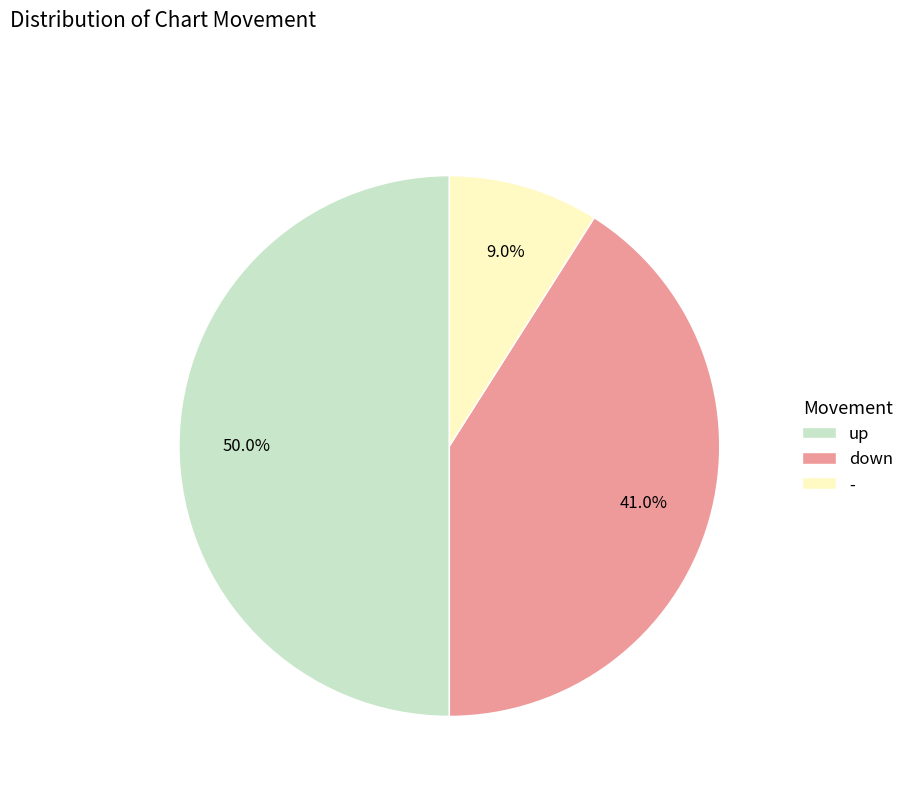

How many segments does this pie chart have?

3